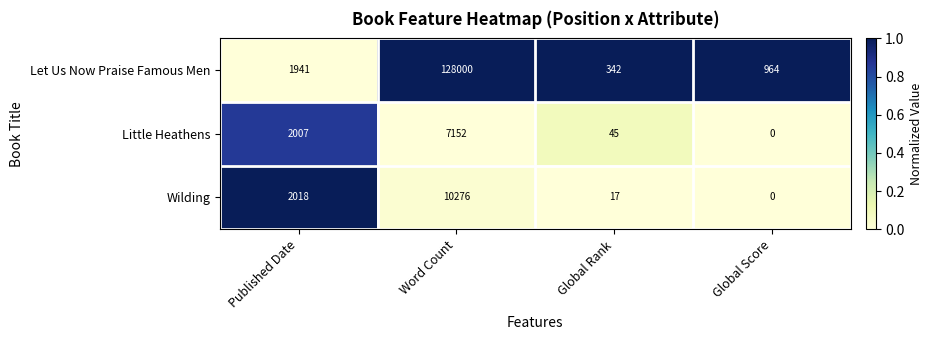

Reading right to left, transcribe all the data shown in this chart.

Let Us Now Praise Famous Men: 964	342	128000	1941
Little Heathens: 0	45	7152	2007
Wilding: 0	17	10276	2018